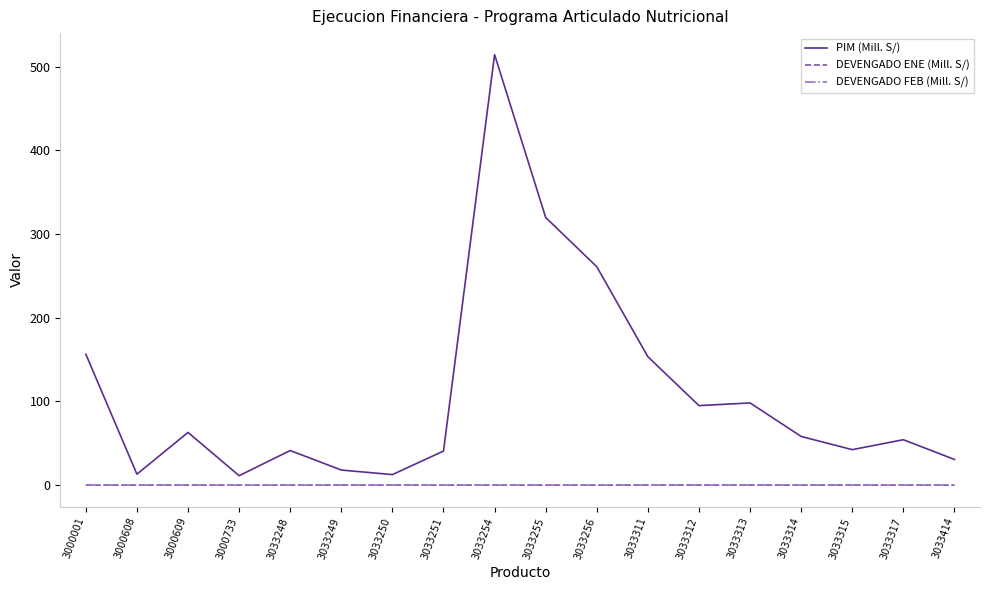

True or false: PIM (Mill. S/) and DEVENGADO ENE (Mill. S/) cross at least once.

False